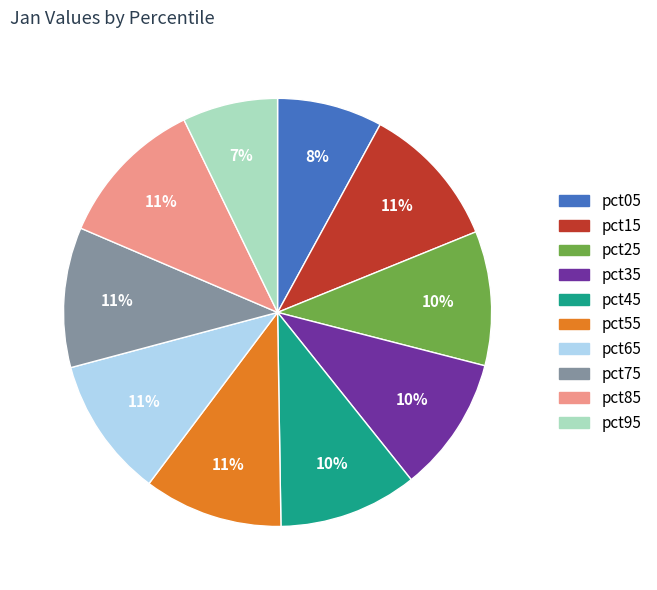

To the nearest percent, what percentage of the pie is pct65?

11%